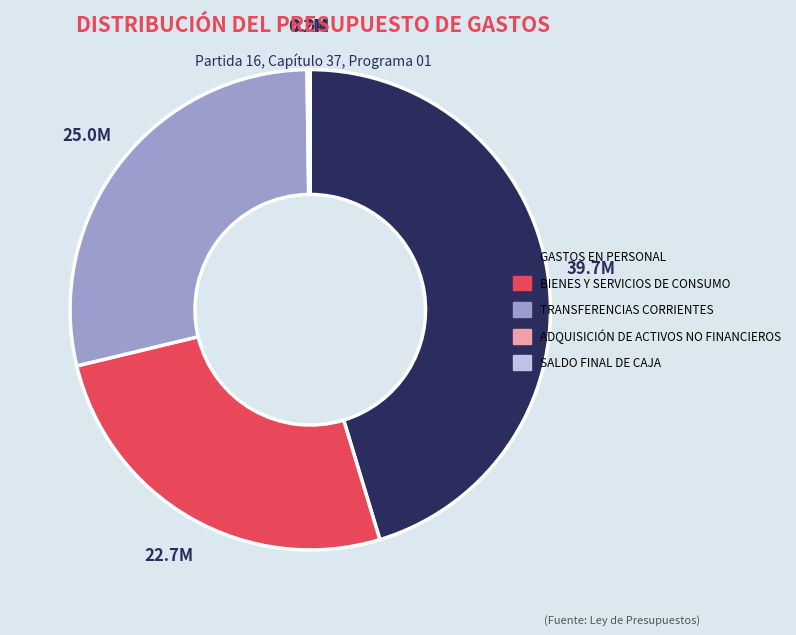

Does any single category account for the majority?

No